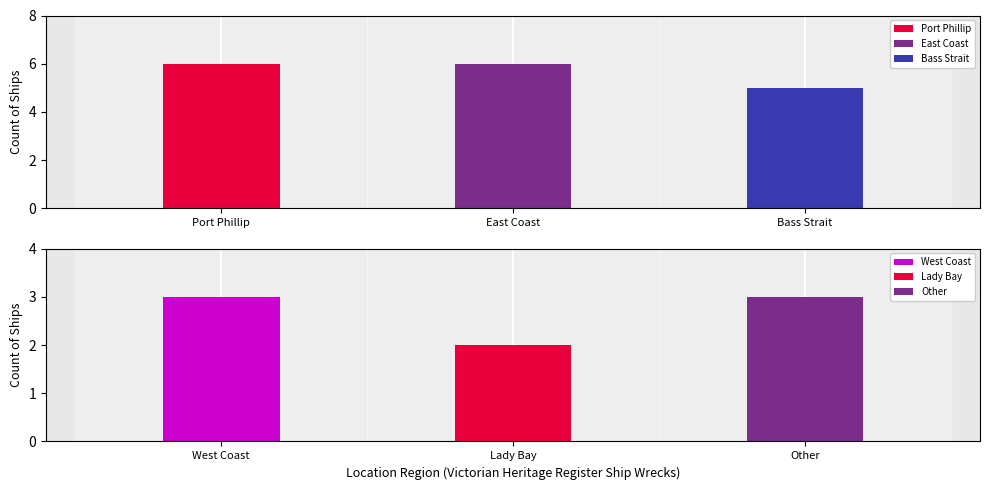

Reading left to right, what are all the values shown in this chart?

6	6	5	3	2	3